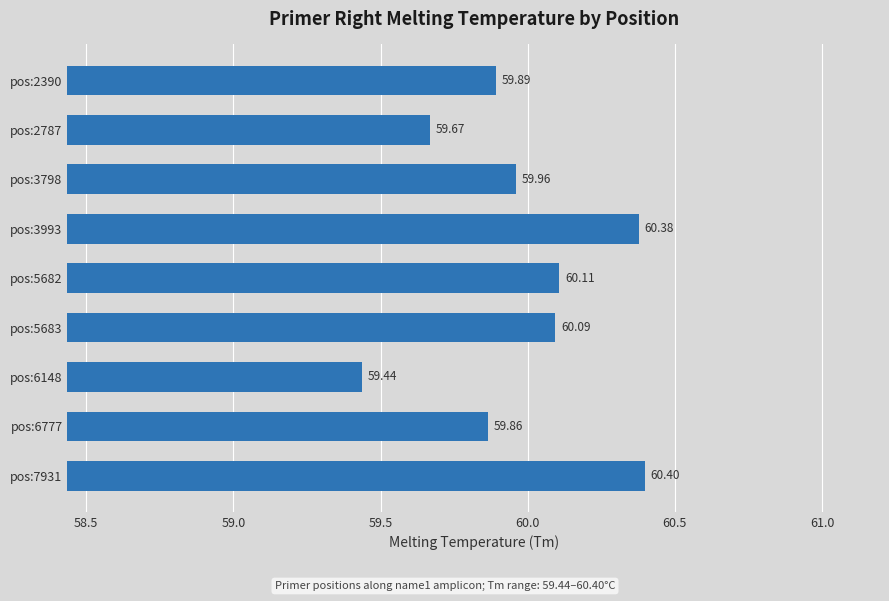

What is the ratio of the value at pos:7931 to the value at pos:2787?

1.0